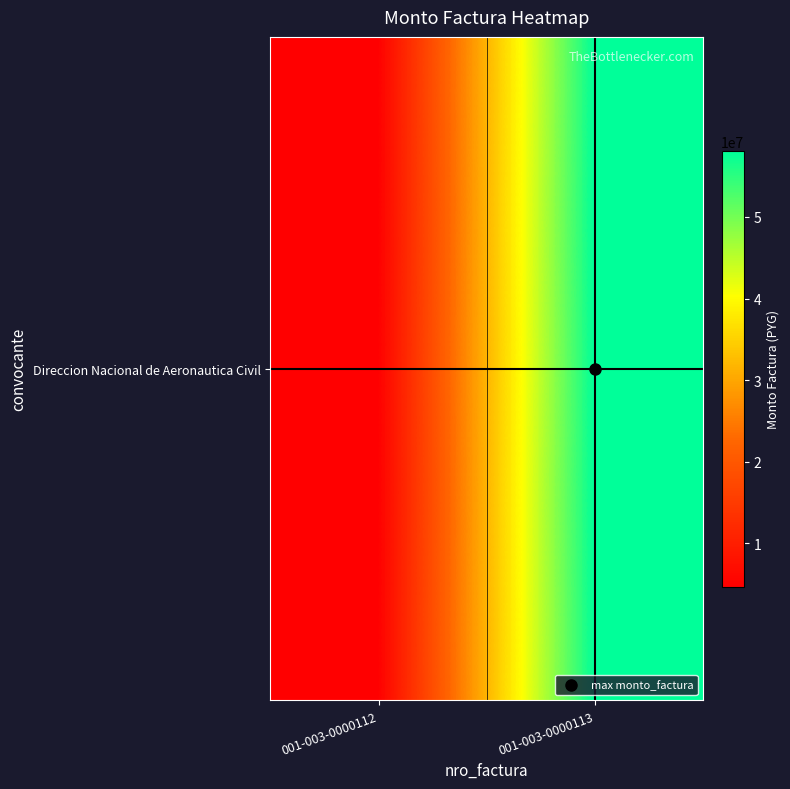

Which has a higher value, 001-003-0000113 or 001-003-0000112?

001-003-0000113